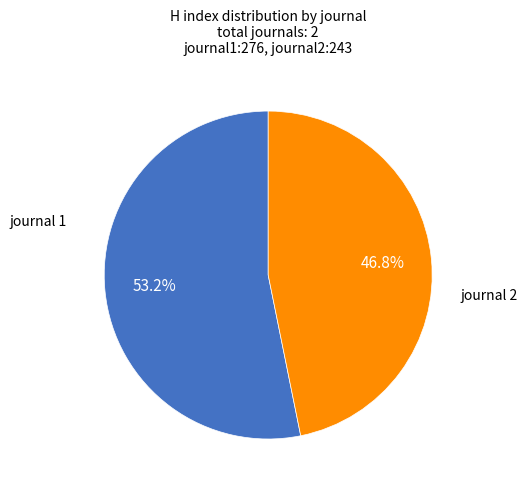

What is the ratio of the value at journal 1 to the value at journal 2?

1.1